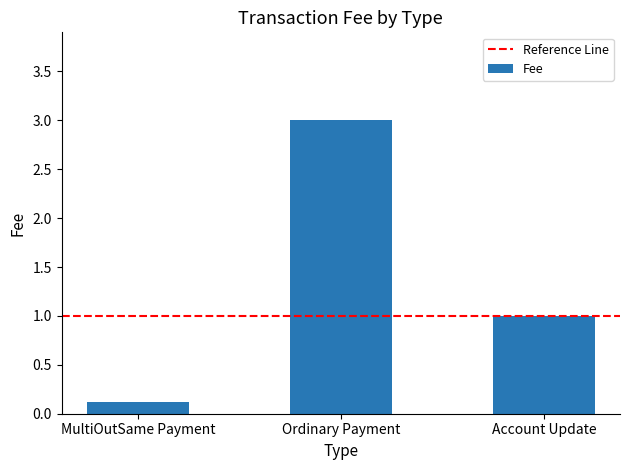

What is the sum of all values?

4.1